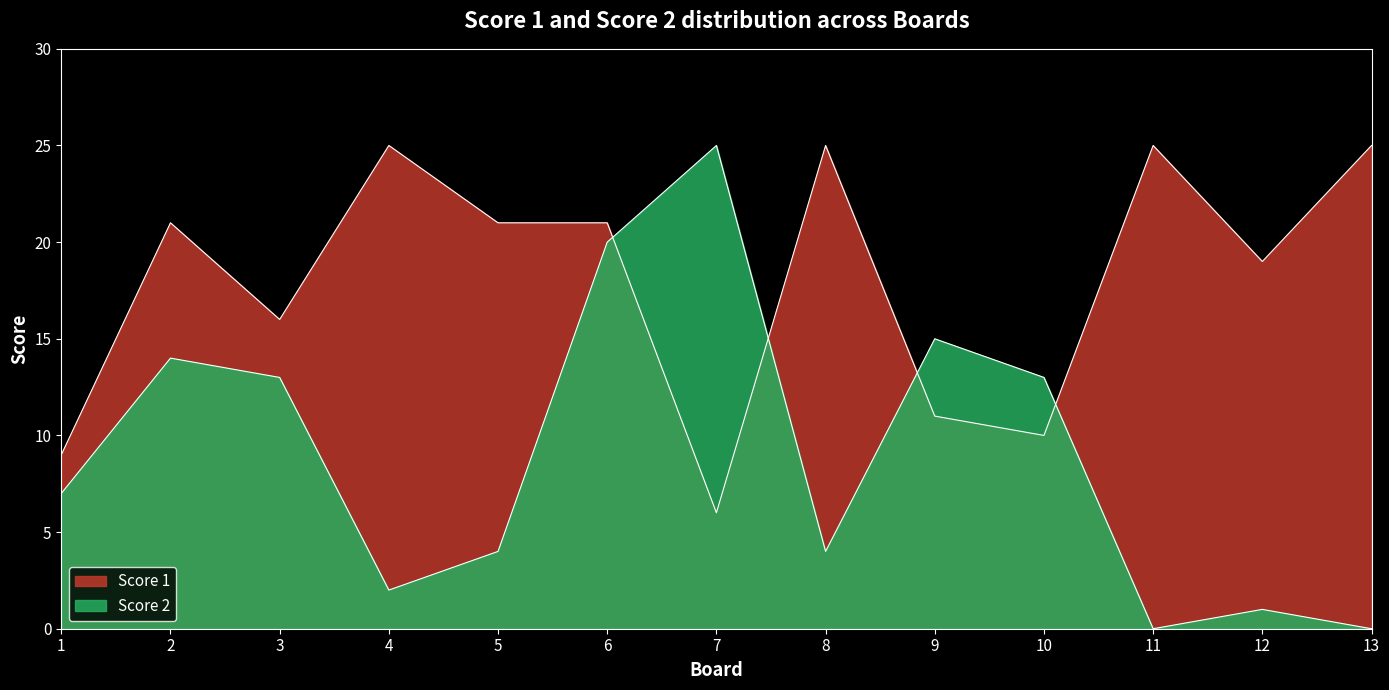

Where do Score 1 and Score 2 first cross each other?

6 and 7